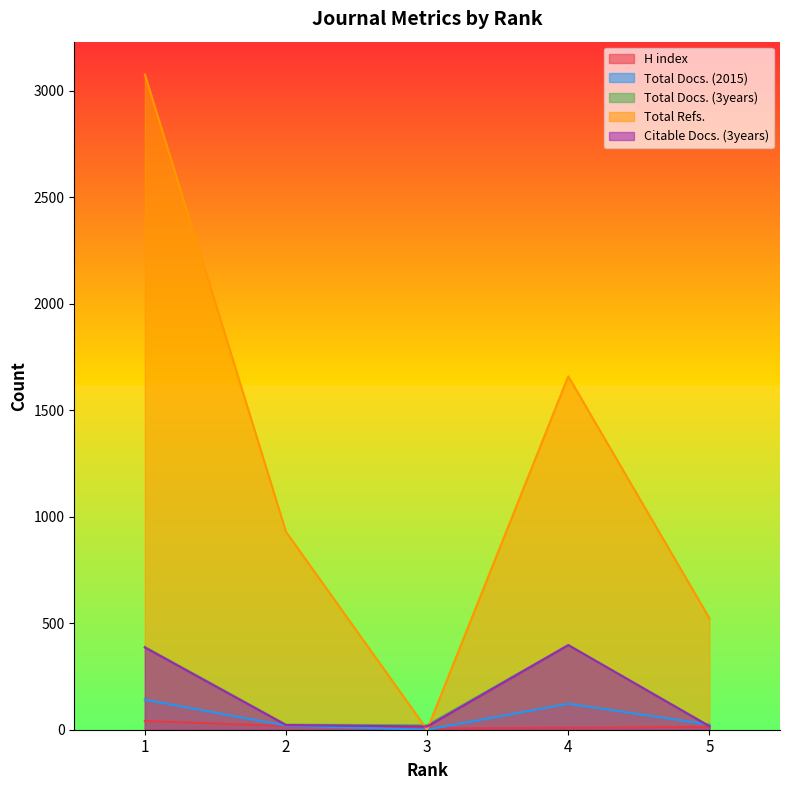

Which series has the largest range (max minus min)?

Total Refs.